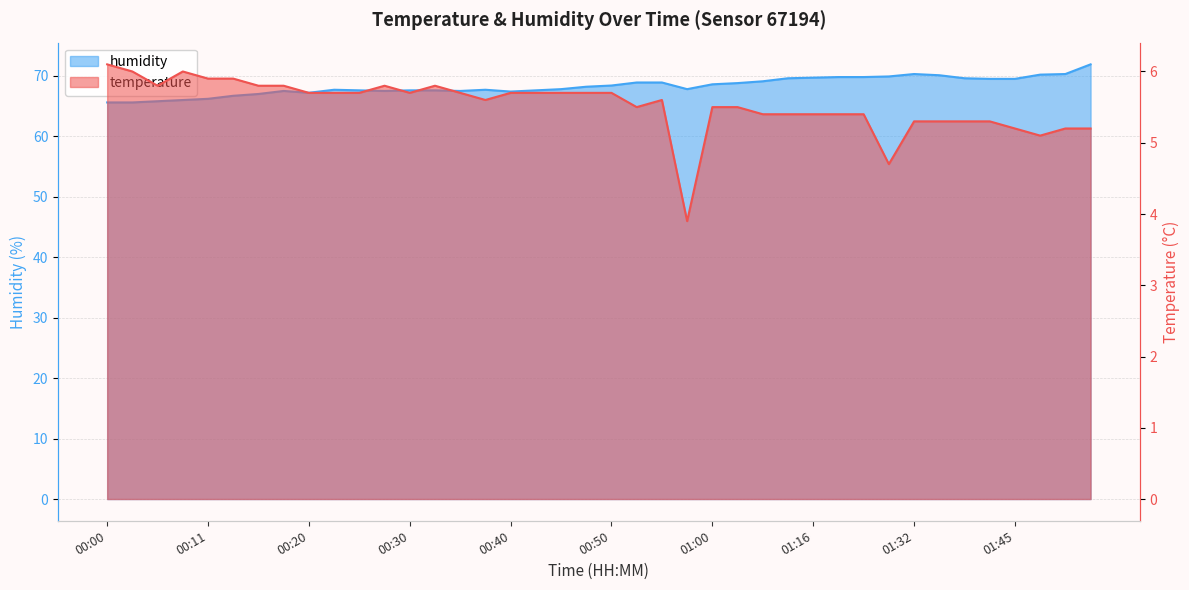

Where is the first local minimum for humidity?

00:20